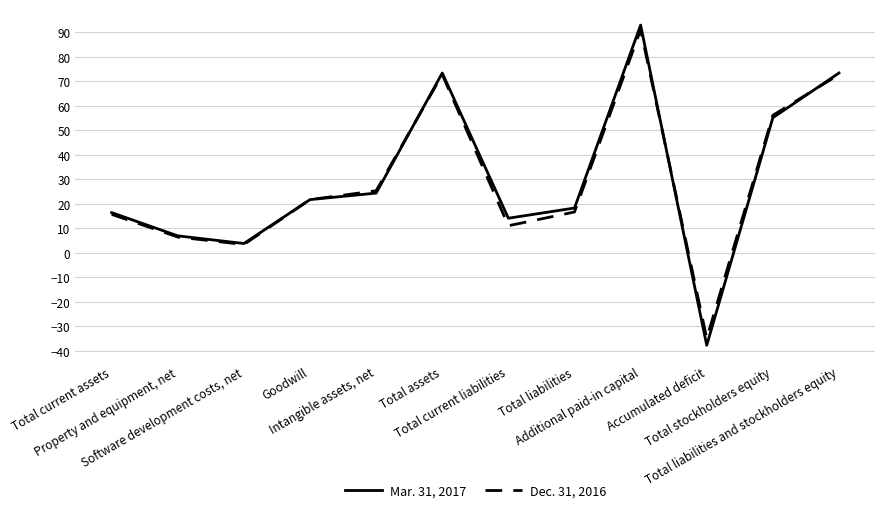

Rank the series by their average value, from highest to lowest.

Mar. 31, 2017, Dec. 31, 2016